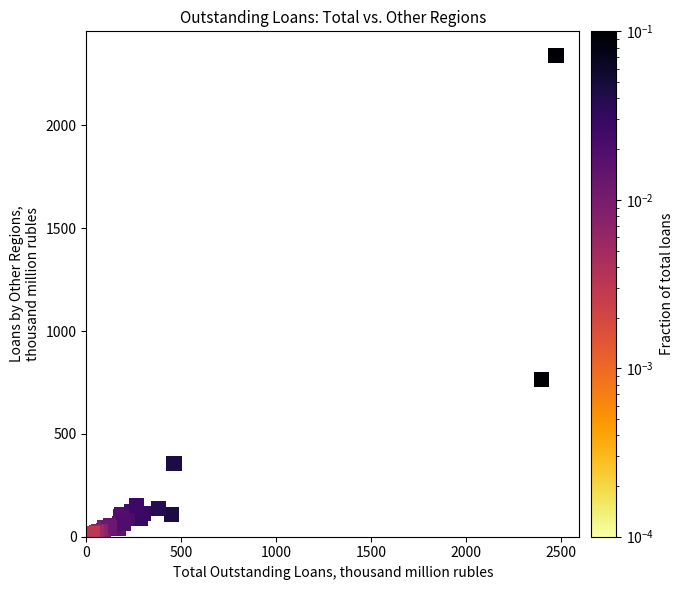

What Y value in the scatter plot is closest to 1178?

765.3